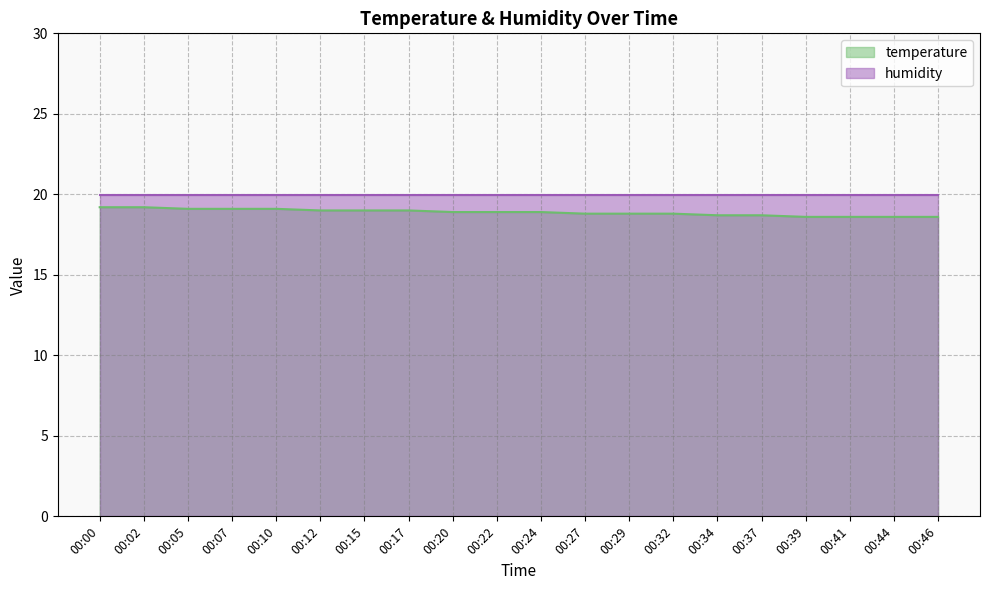

What is the sum of the values at 00:24 and 00:07?

38.0